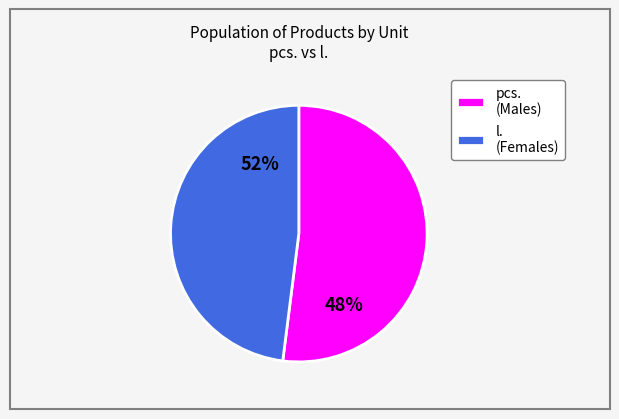

Count the number of slices in the pie.

2